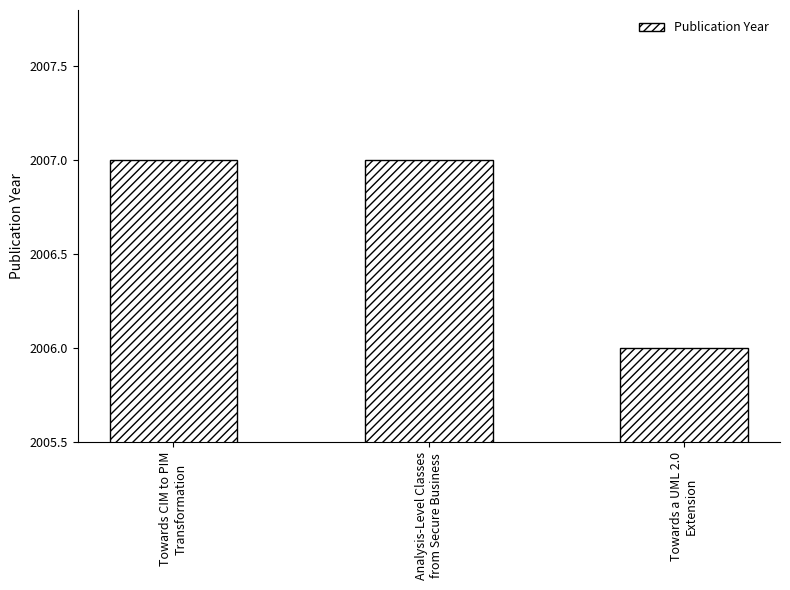

Are the bars grouped side by side (vs. stacked)?

No